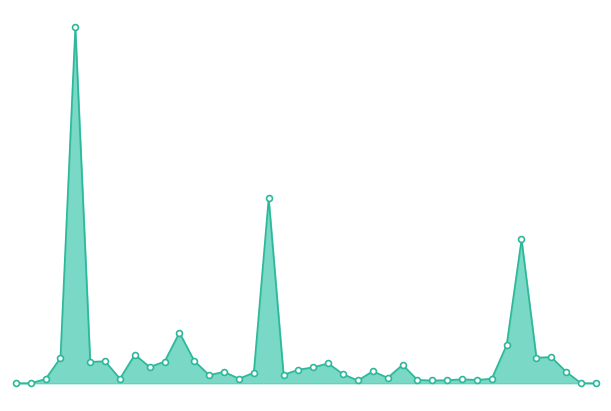

Is this an area chart (filled region under the line)?

Yes